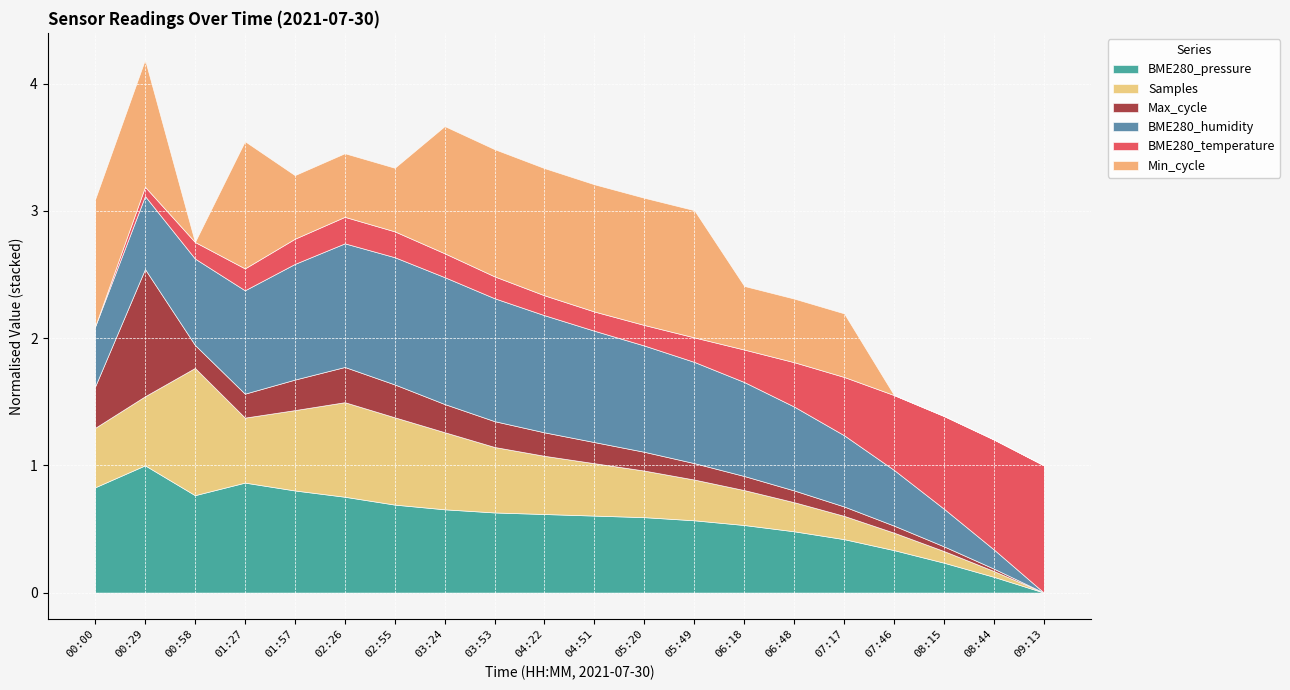

Which category has the highest value in the BME280_pressure series?

00:29